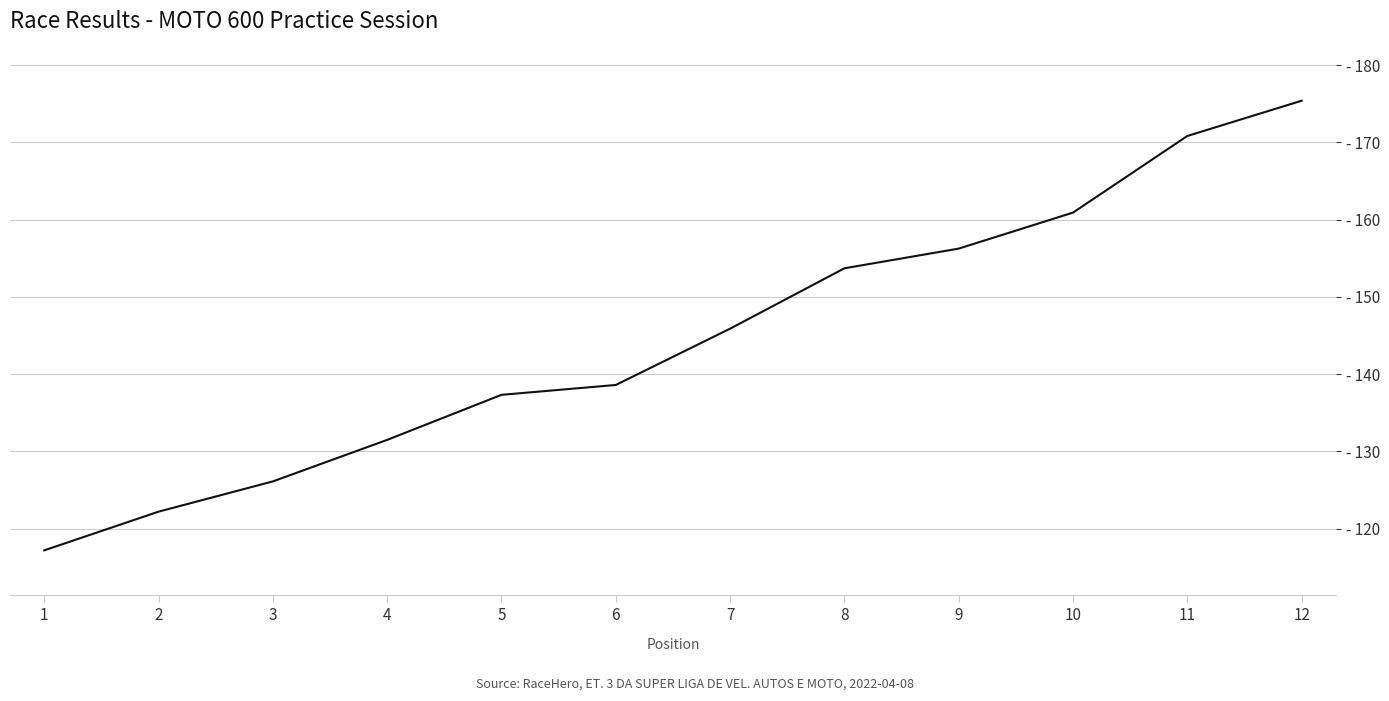

List the labels in order of value, largest first.

12, 11, 10, 9, 8, 7, 6, 5, 4, 3, 2, 1